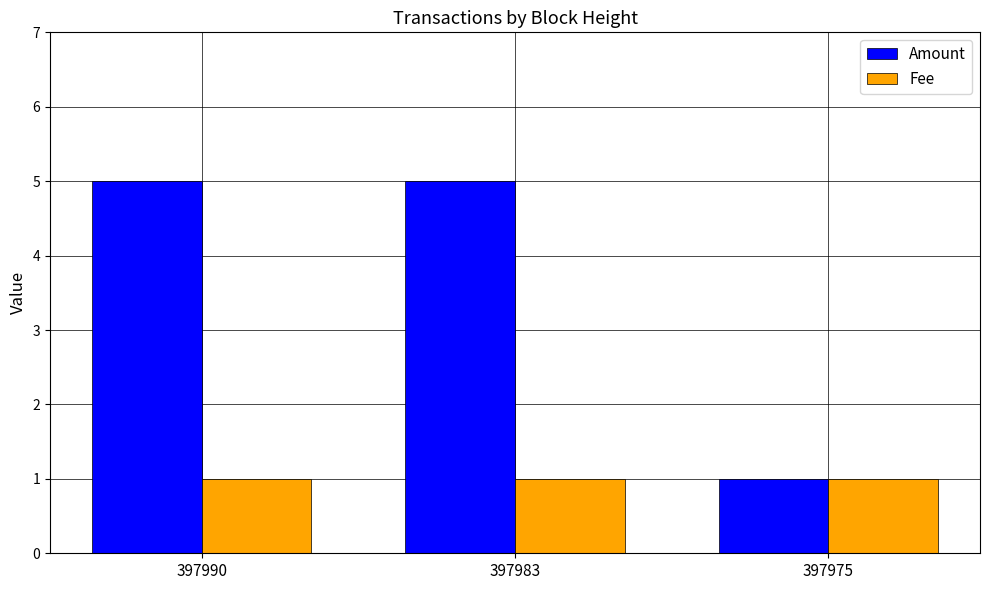

Is the value of Amount at 397983 greater than the value of Fee at 397983?

Yes